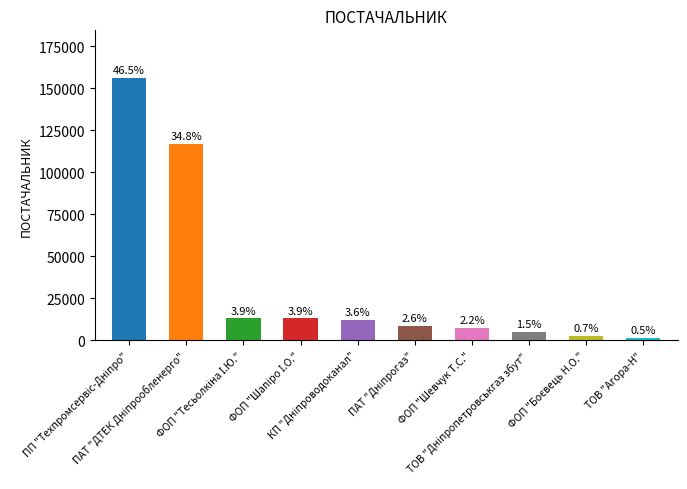

Rank the categories by value from highest to lowest.

ПП "Техпромсервіс-Дніпро", ПАТ "ДТЕК Дніпрообленерго", ФОП "Тесьолкіна І.Ю.", ФОП "Шапіро І.О.", КП "Дніпроводоканал", ПАТ "Дніпрогаз", ФОП "Шевчук Т.С.", ТОВ "Дніпропетровськгаз збут", ФОП "Боєвець Н.О.", ТОВ "Агора-Н"